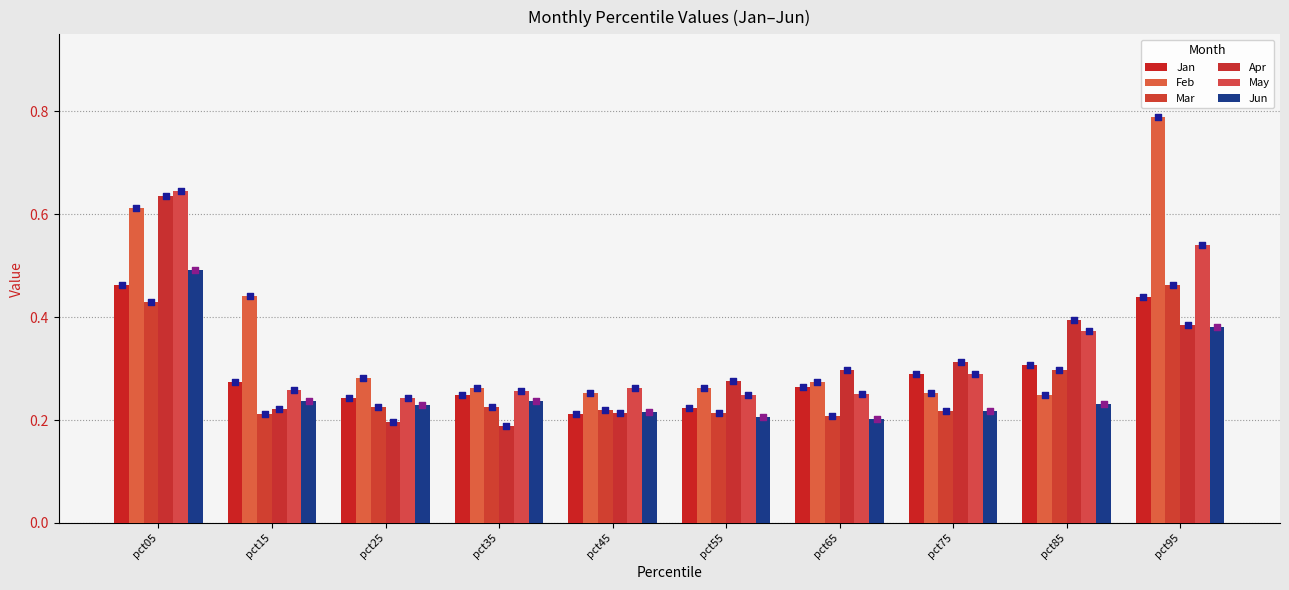

What is the total value across all series at pct75?

1.6